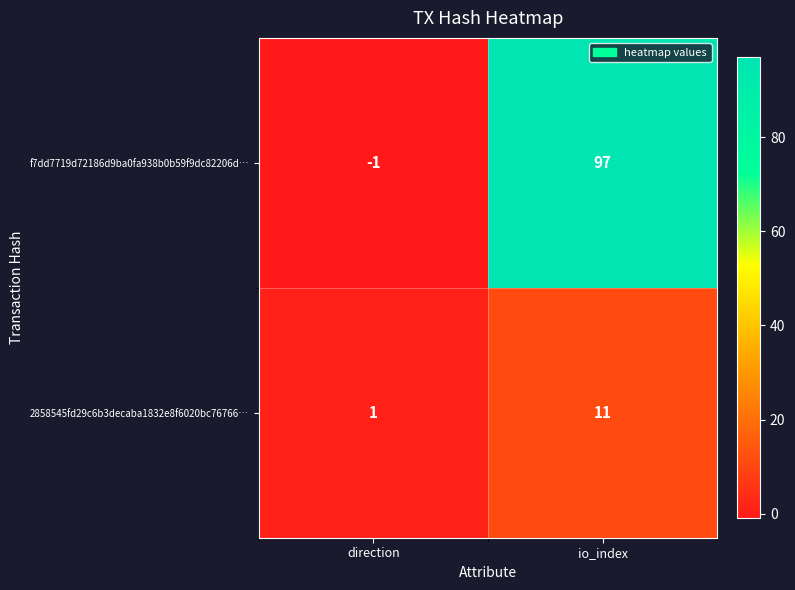

What is the average value of the 2858545fd29c6b3decaba1832e8f6020bc76766… series?

6